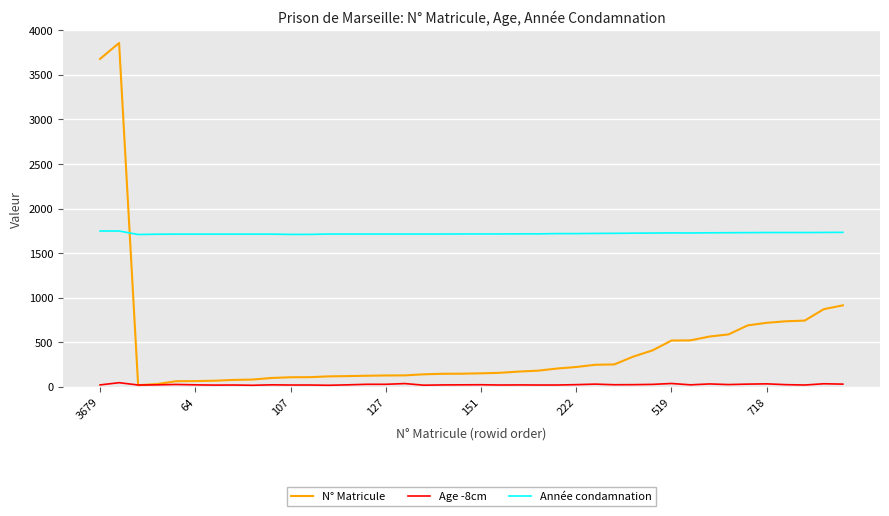

What is the maximum value shown in the chart?

3858